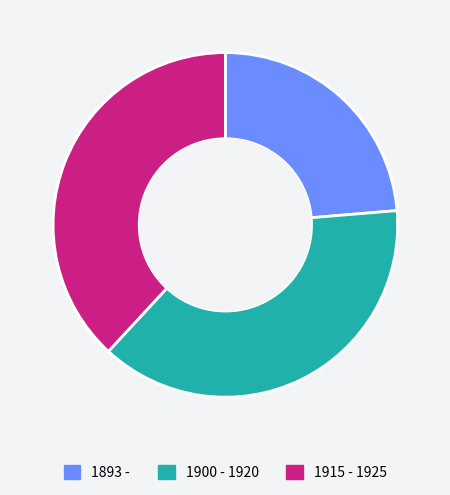

The 1900 - 1920 slice represents 38% of the pie. True or false?

True